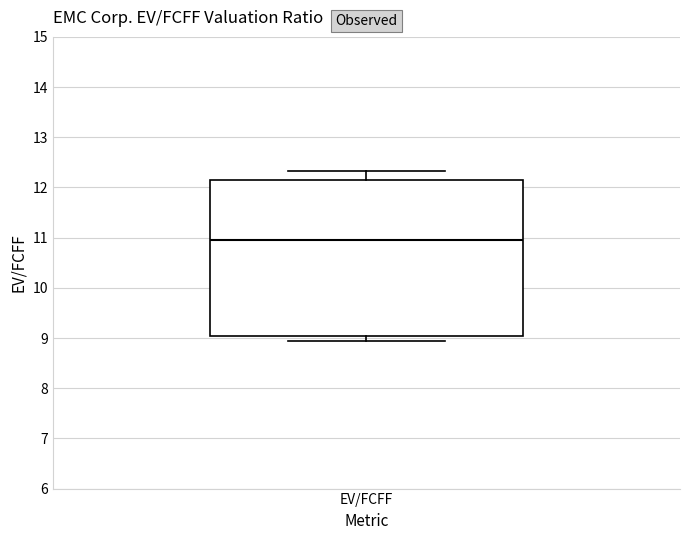

Where does the upper whisker of the box for EV/FCFF end on the y-axis? The values are not printed on the chart, so give them approximately, as read against the axis.

12.3